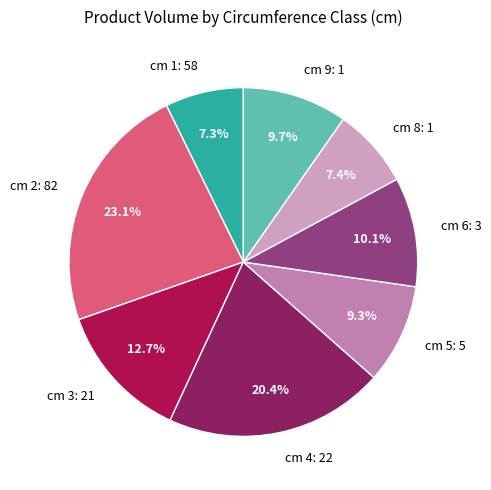

Do cm 8 and cm 4 together represent more than half of the pie?

No